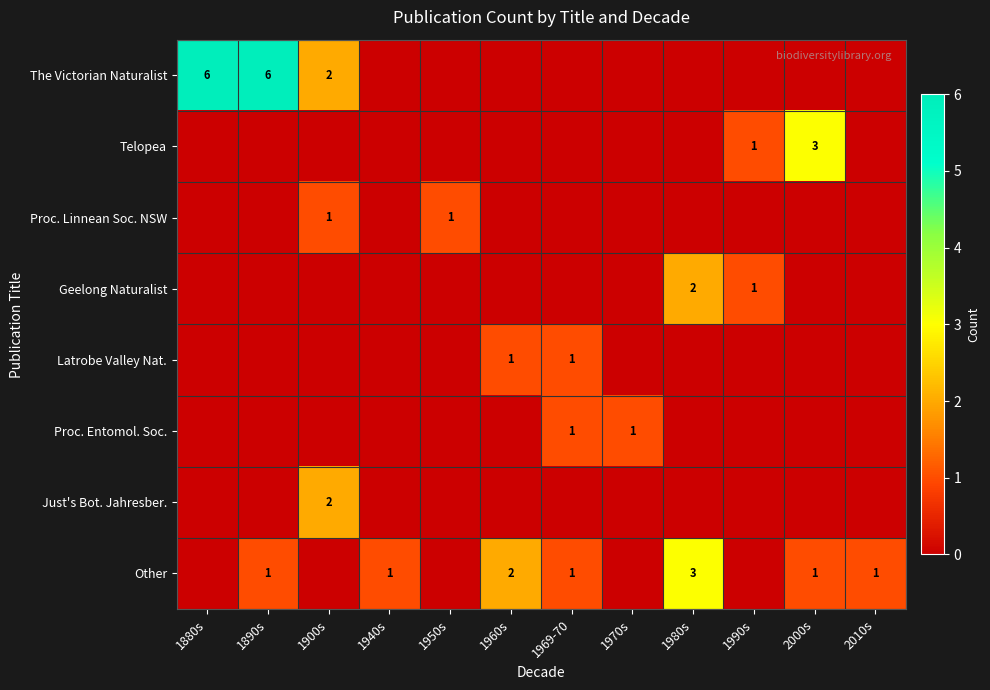

What is the total value across all series at 1940s?

1